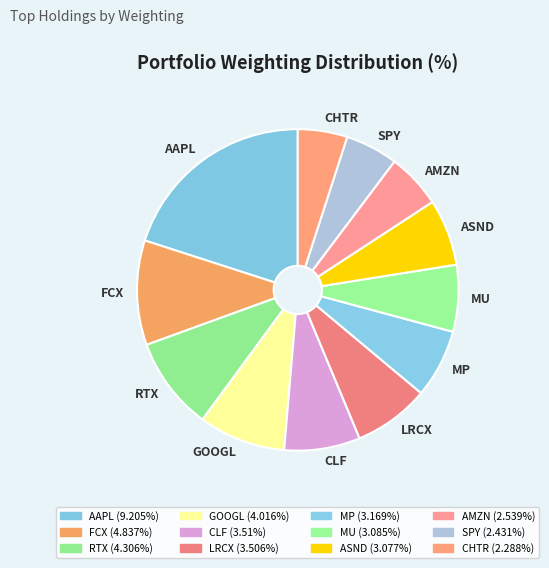

Does AAPL represent more than half of the total?

No